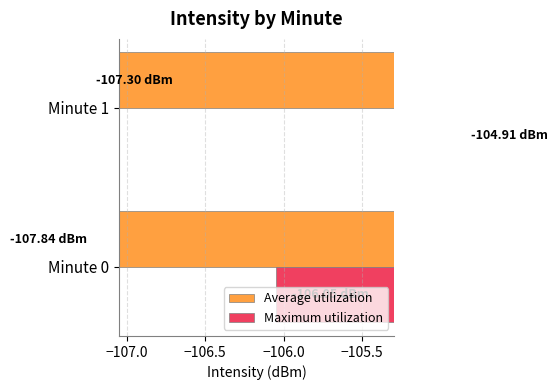

Which has a higher value, Minute 0 or Minute 1?

Minute 1